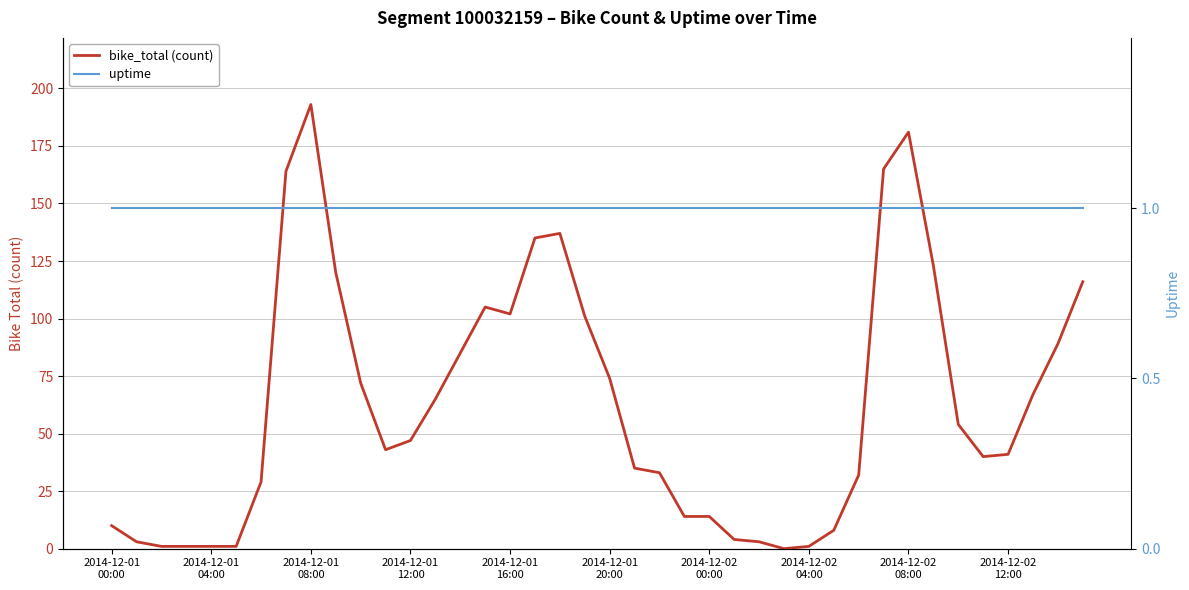

The value of bike_total (count) at 26 is 2. True or false?

False